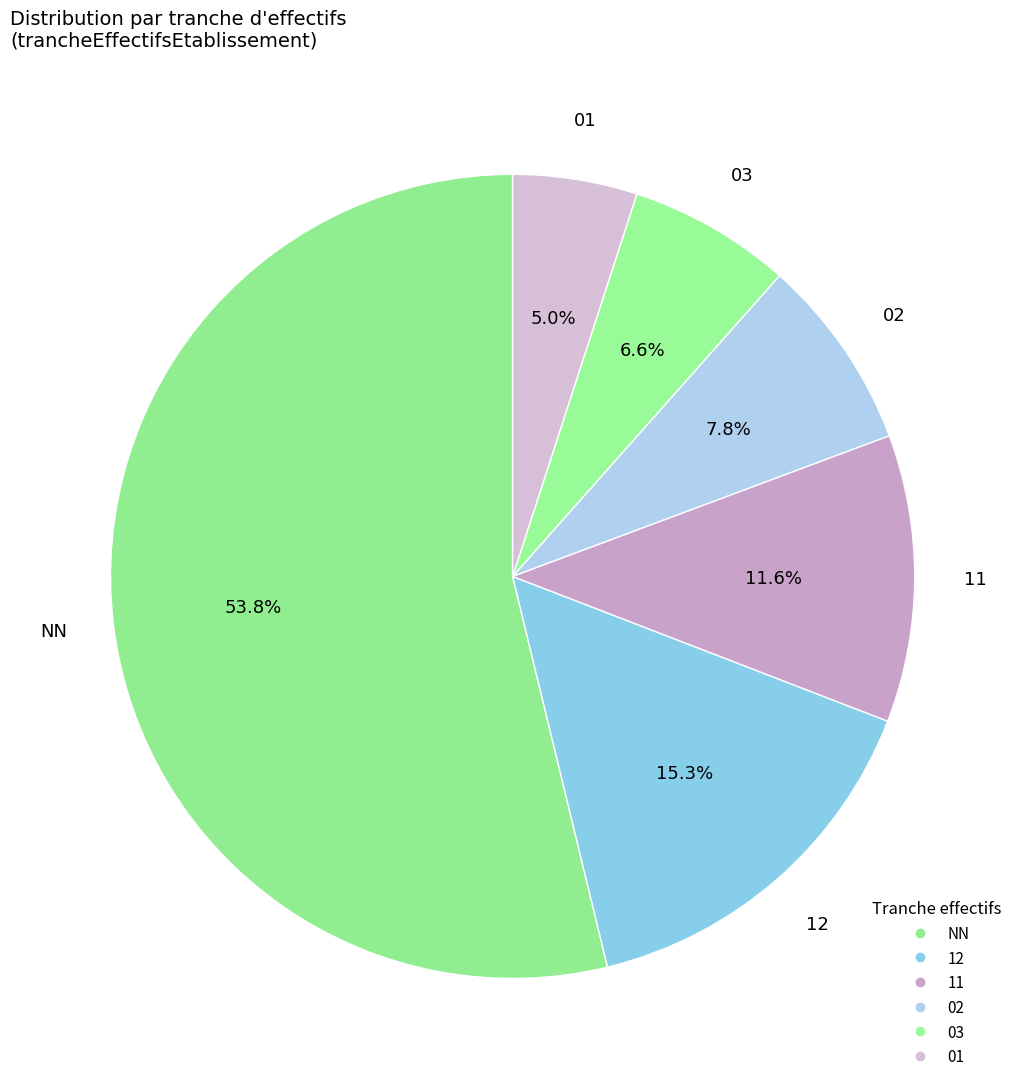

Rank the categories by value from highest to lowest.

, NN, 12, 11, 02, 03, 01